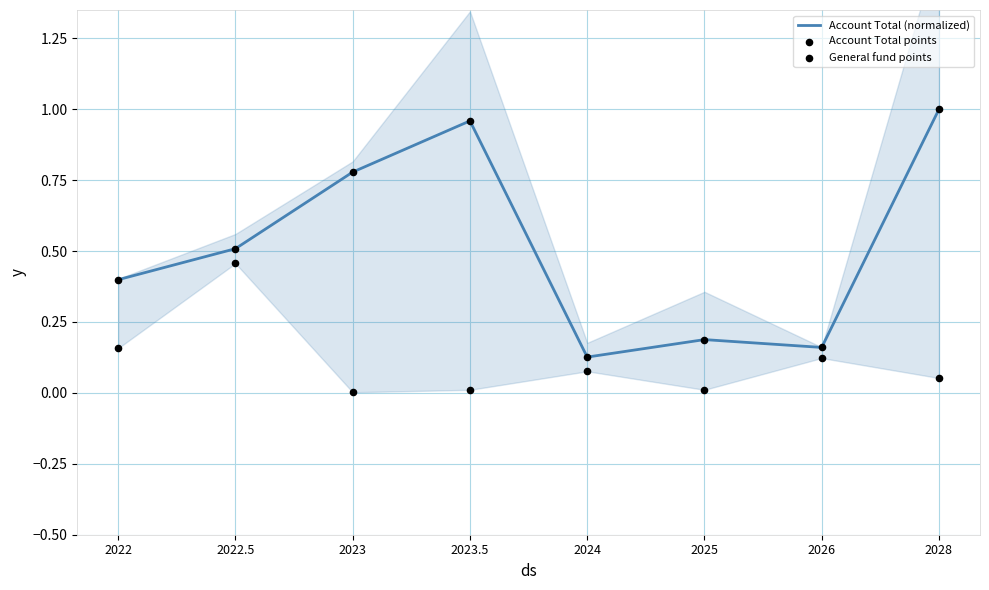

Which series has the widest spread of Y values?

Account Total (normalized)